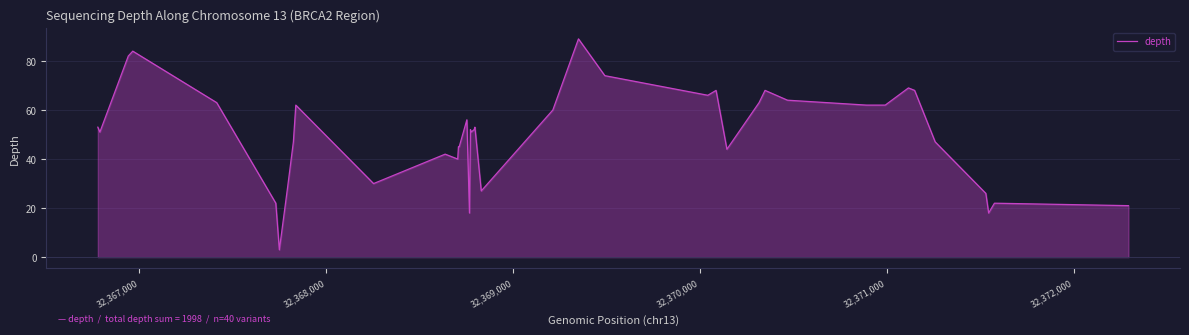

How many series are shown in this chart?

1